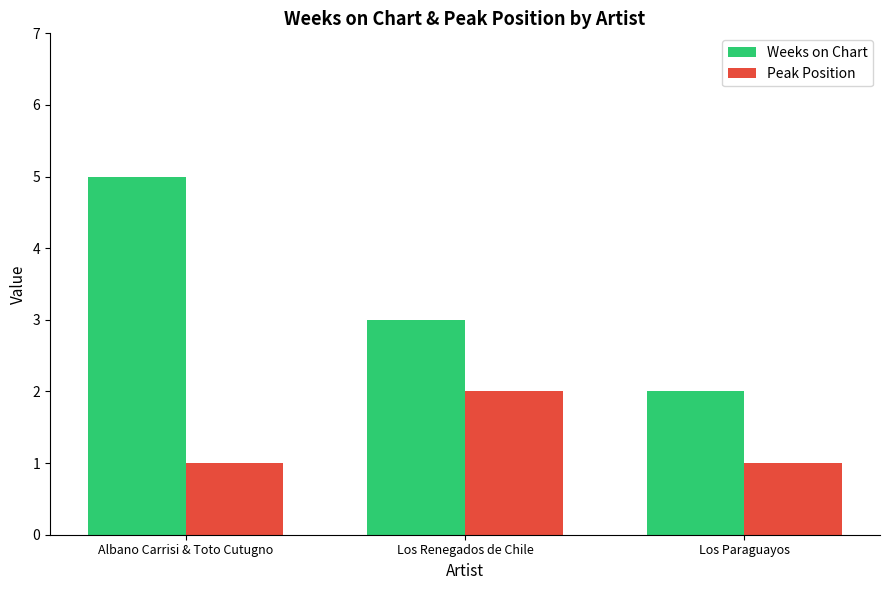

What is the average value of the Weeks on Chart series?

3